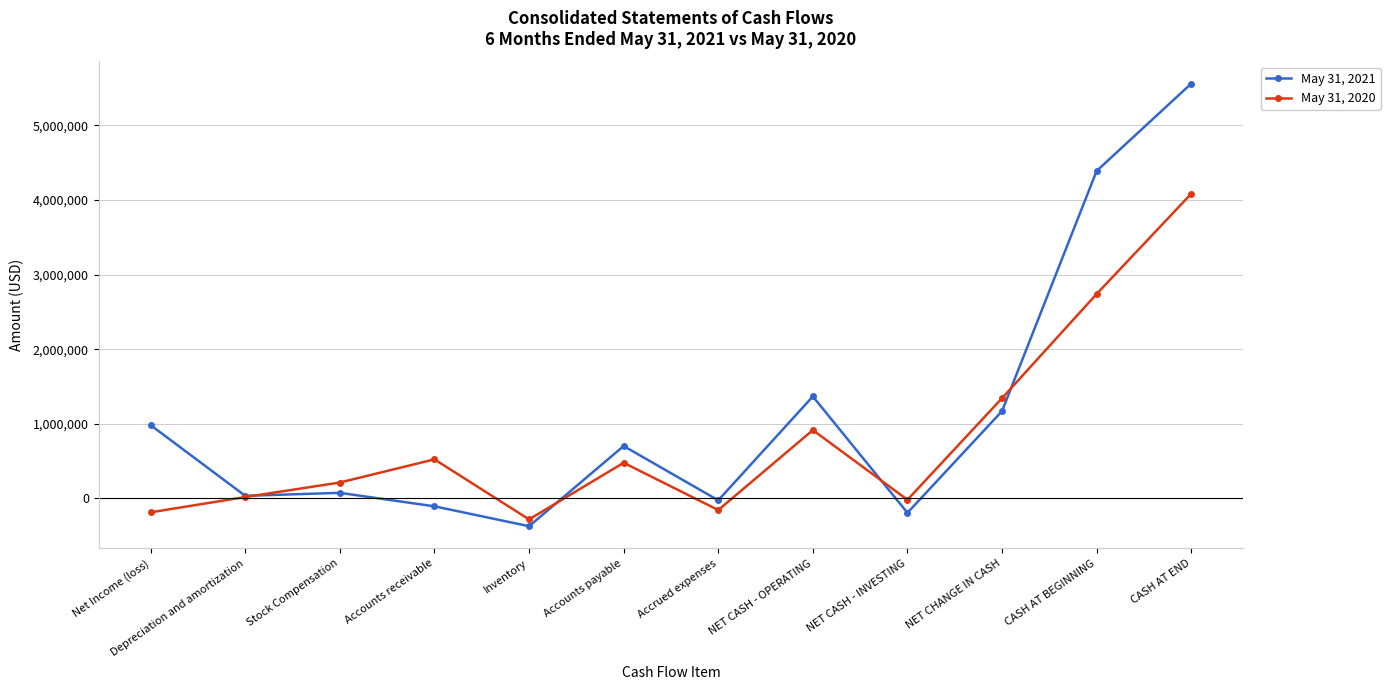

Rank the series by their average value, from highest to lowest.

May 31, 2021, May 31, 2020